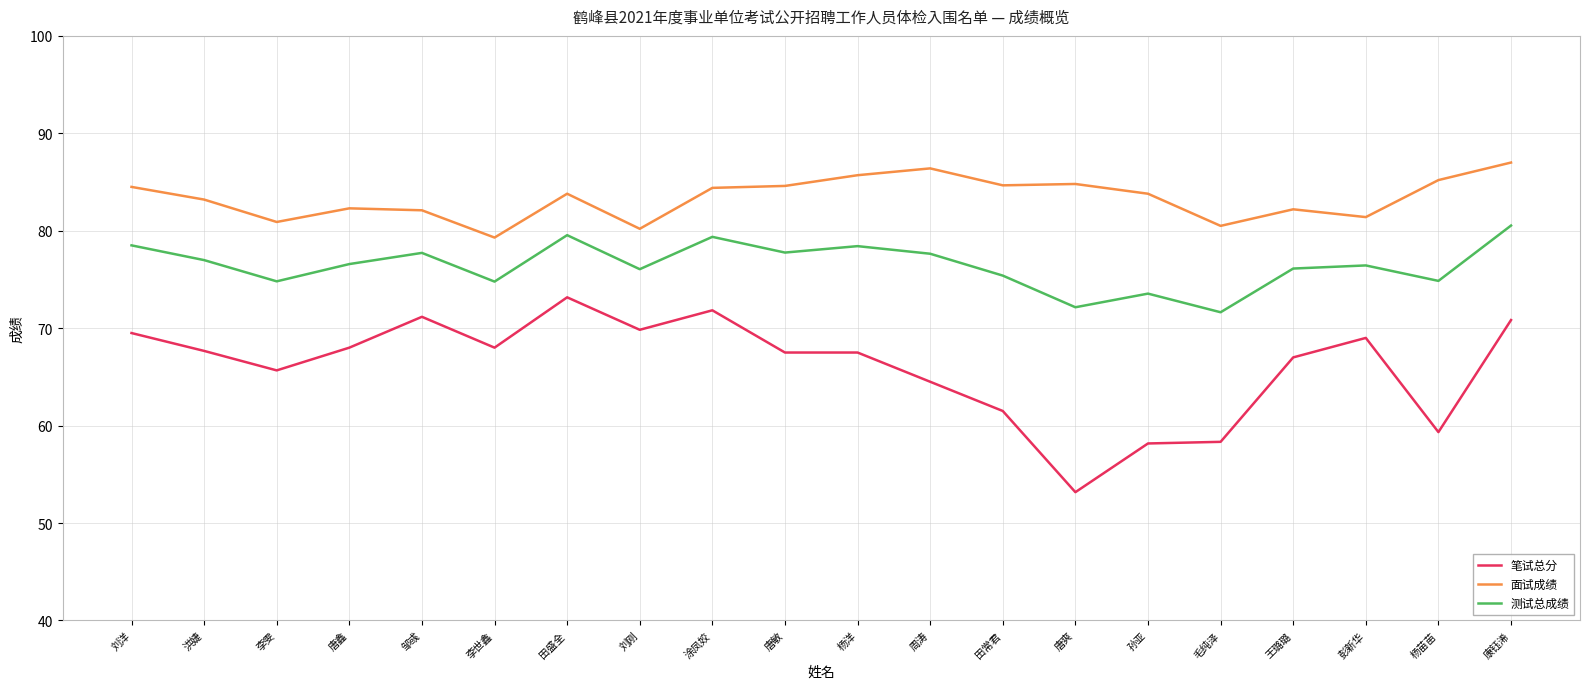

What is the greatest value displayed?

87.0